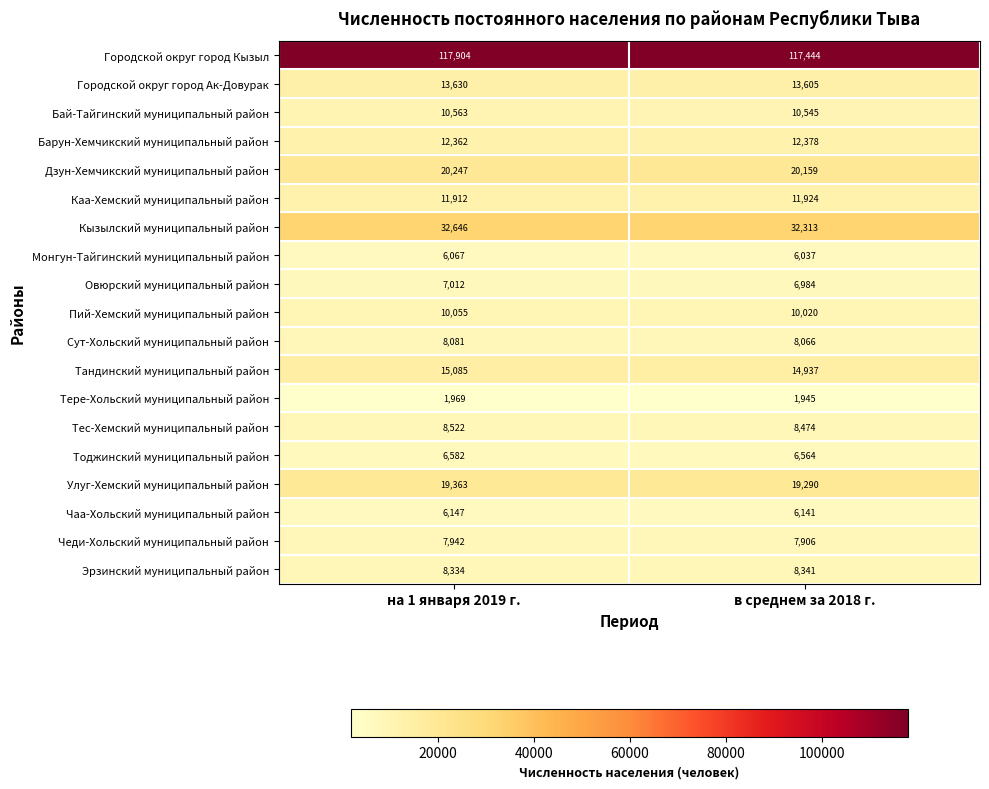

Which series changed the most between на 1 января 2019 г. and в среднем за 2018 г.?

Городской округ город Кызыл